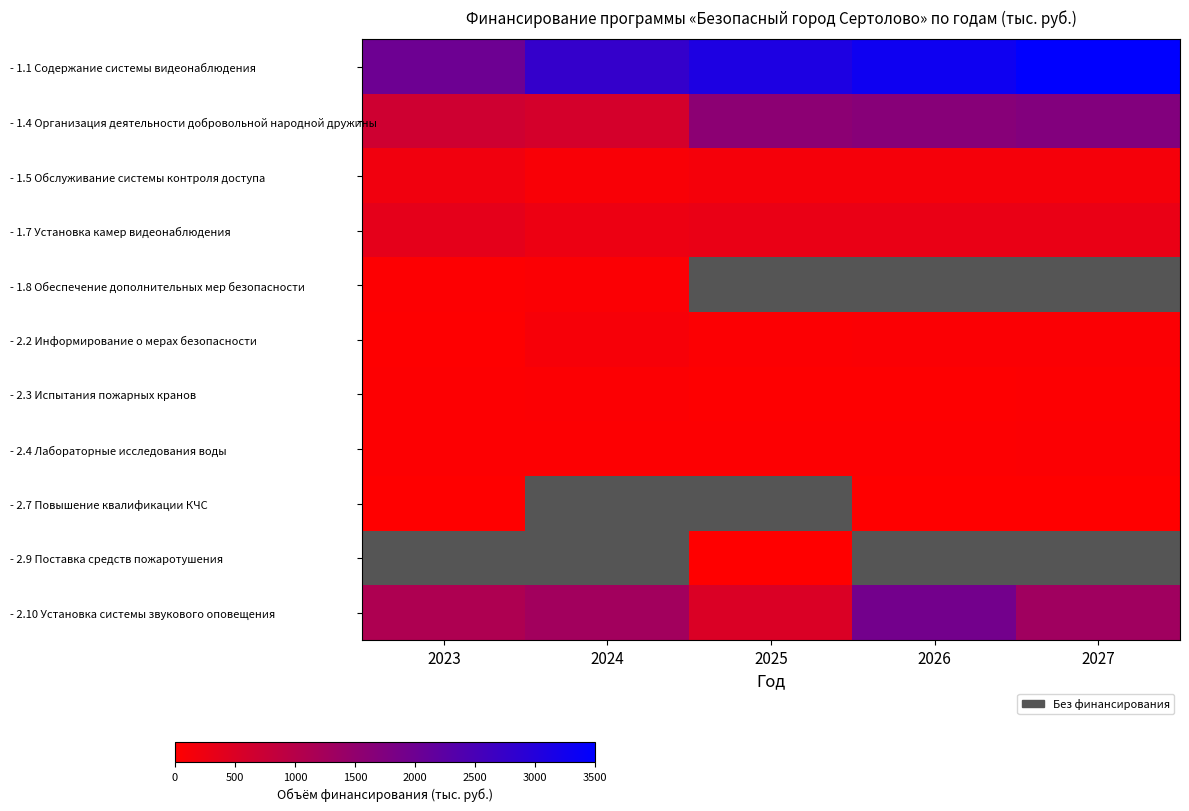

What is the lowest value of the - 1.8 Обеспечение дополнительных мер безопасности series?

30.5